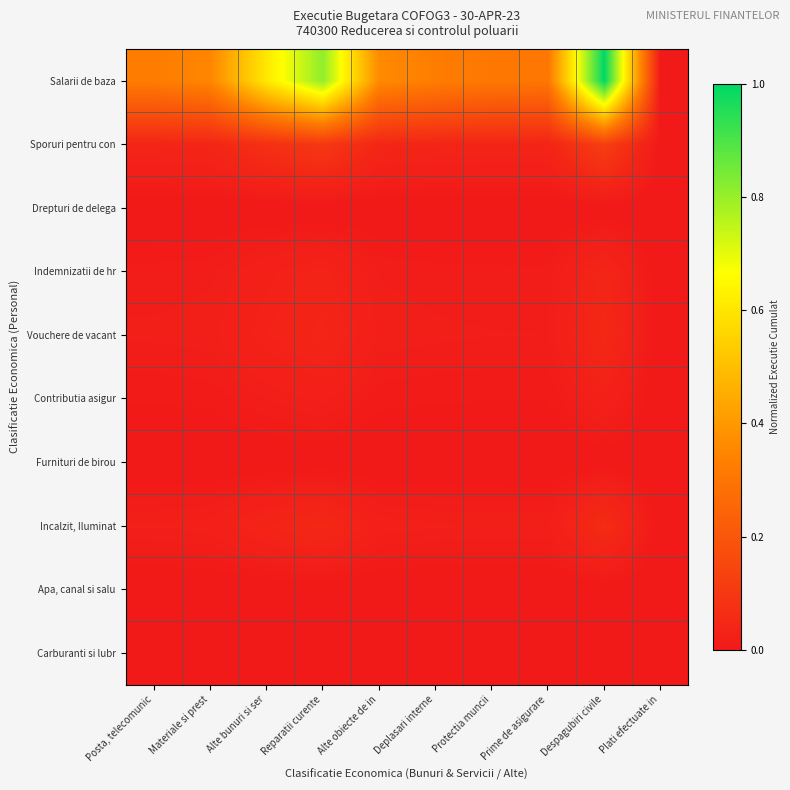

At which category is the sum across all series the highest?

Despagubiri civile